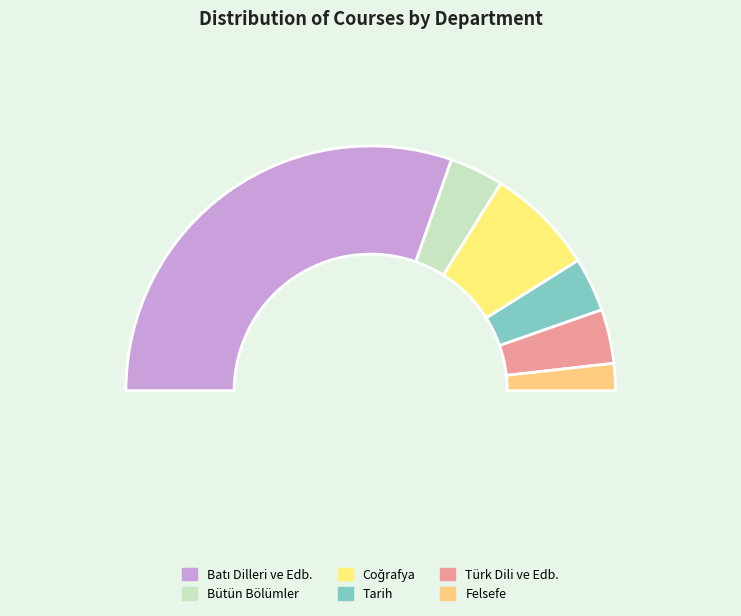

Which category has the biggest portion of the pie?

Batı Dilleri ve Edb.